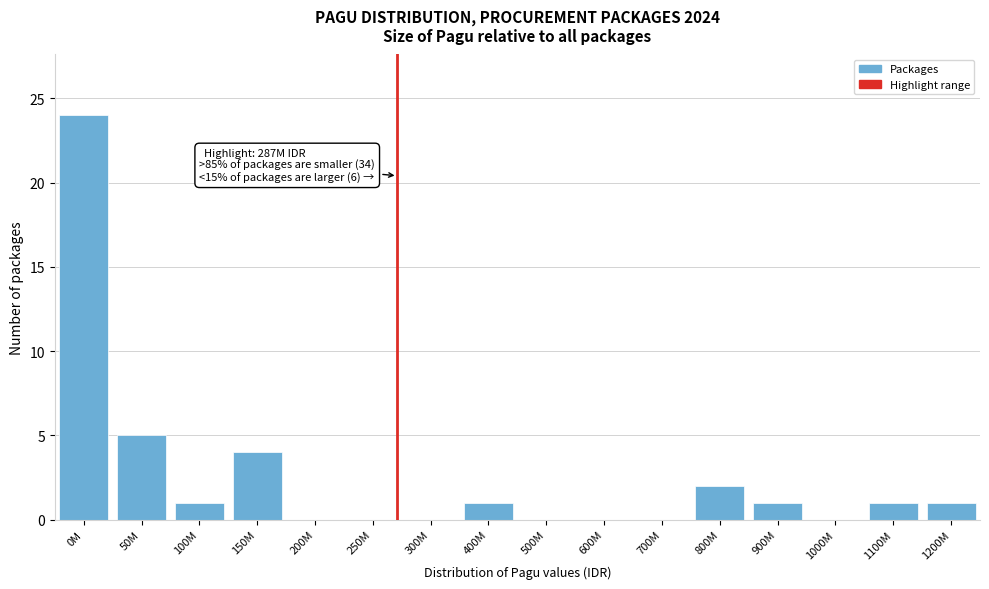

Reading right to left, list all the values displayed in this chart.

1200M=1	1100M=1	1000M=0	900M=1	800M=2	700M=0	600M=0	500M=0	400M=1	300M=0	250M=0	200M=0	150M=4	100M=1	50M=5	0M=24